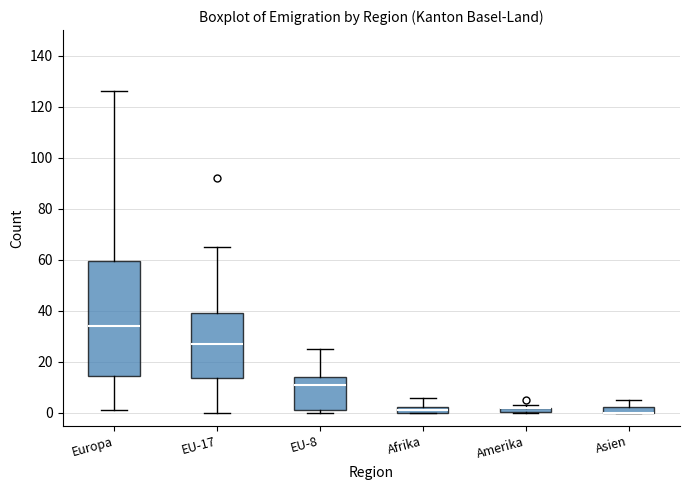

Which box is the tallest, from its lower edge to its upper edge?

Europa